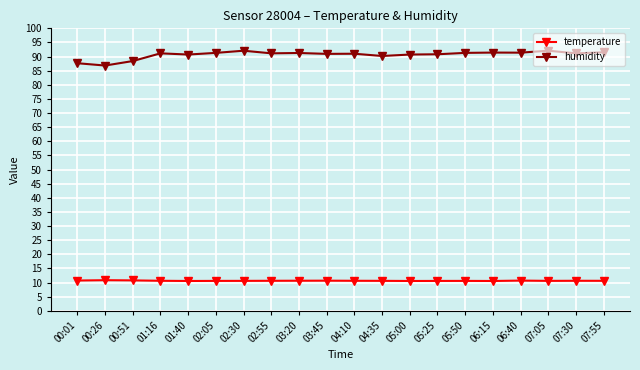

What position from the right is 06:40?

4